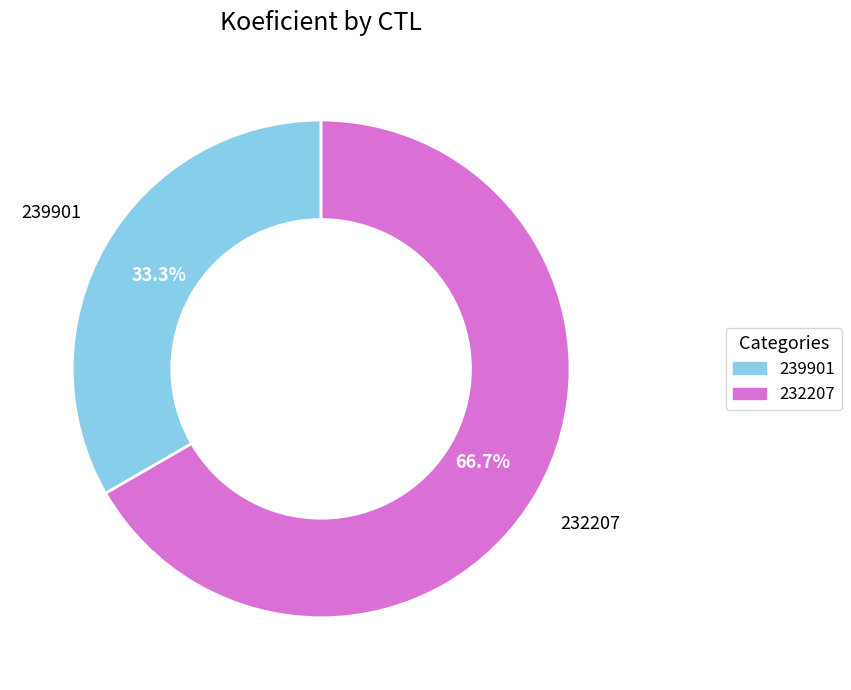

To the nearest percent, what percentage of the pie is 239901?

33%